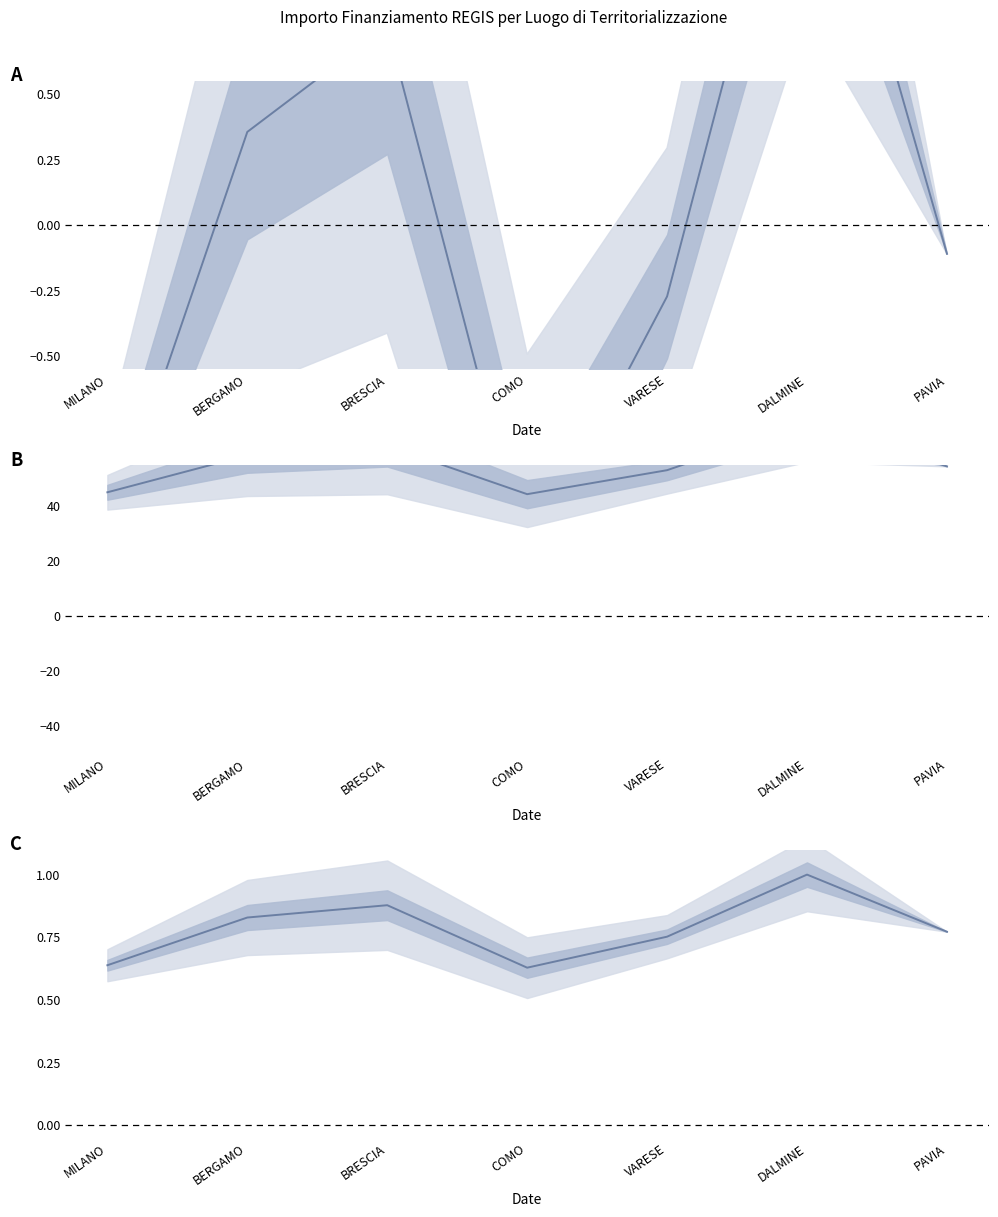

Where is the first local maximum?

BRESCIA